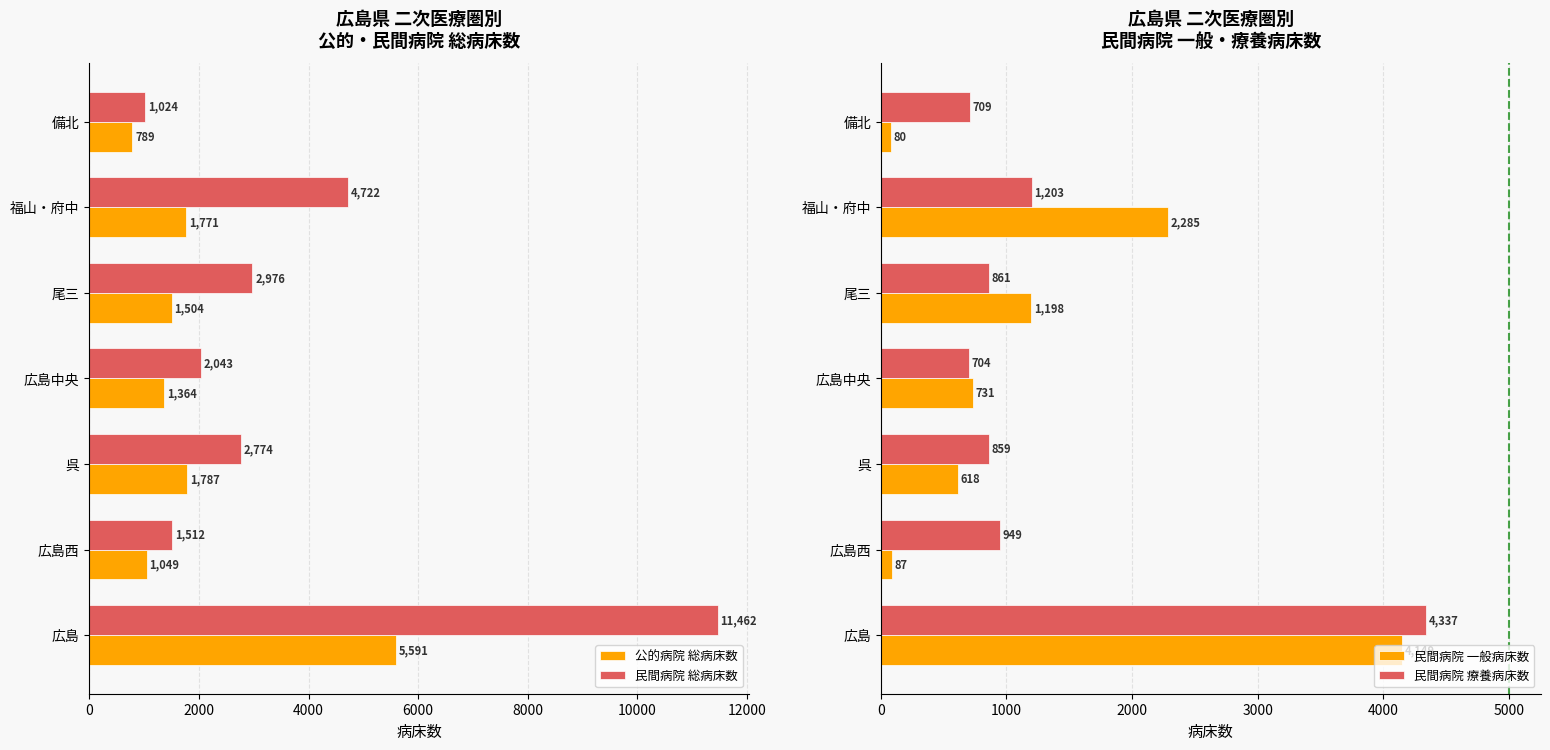

What is the sum of the 民間病院 総病床数 values at 広島中央 and 広島?

13505